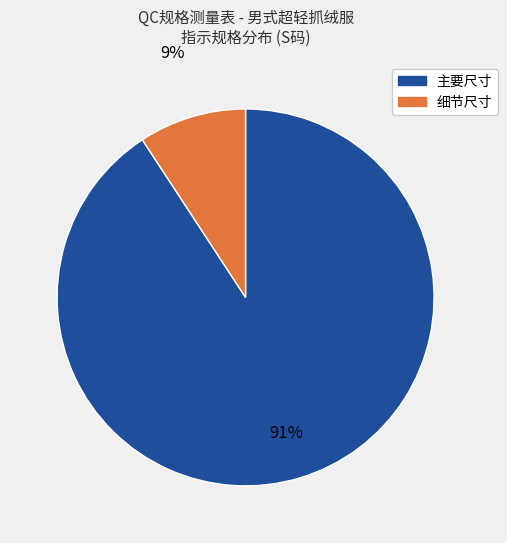

Is there a majority slice in this chart?

Yes